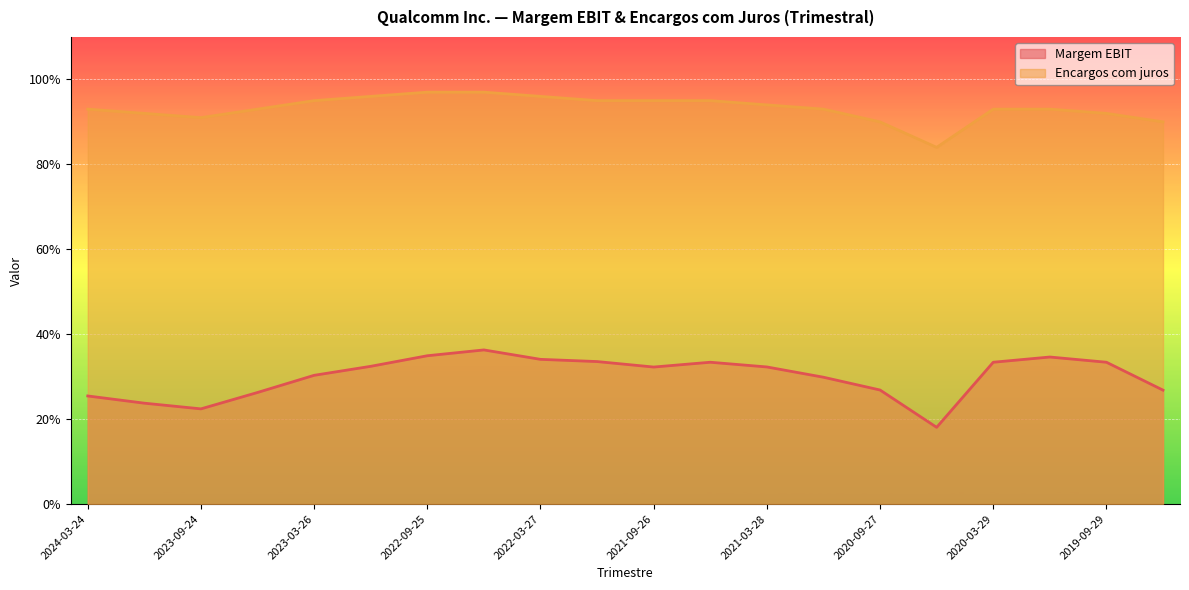

What is the label of the 16th point from the right?

2023-03-26